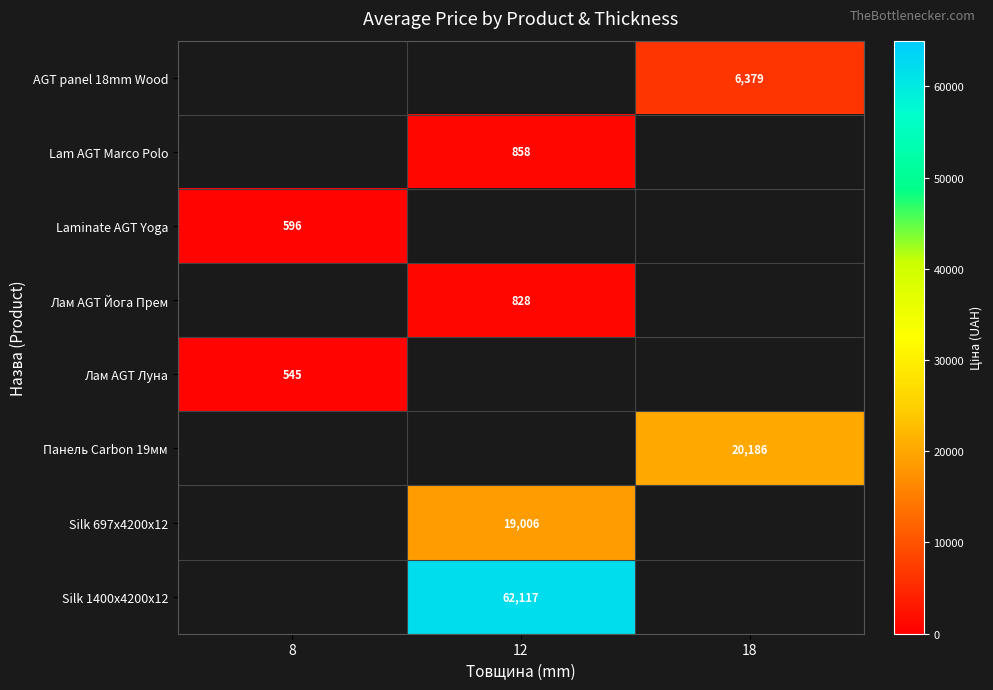

Count the number of categories in the chart.

3